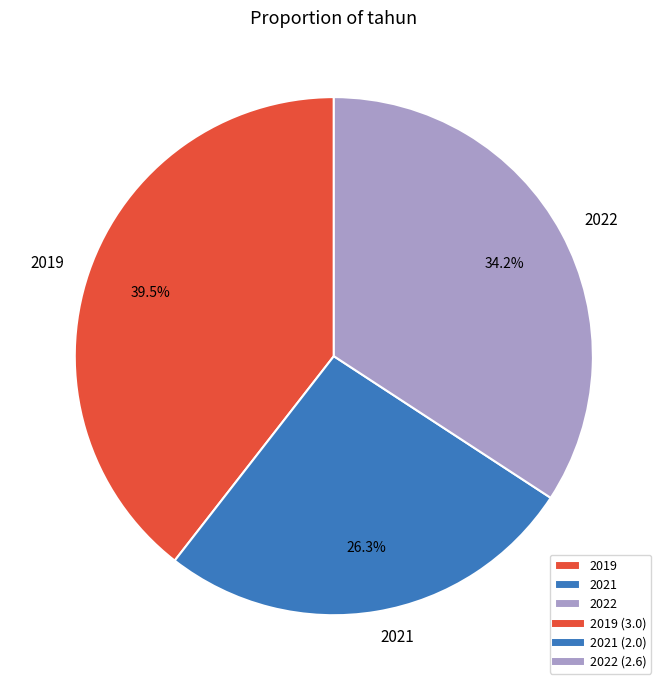

To the nearest percent, what is the combined percentage of 2022 and 2019?

74%